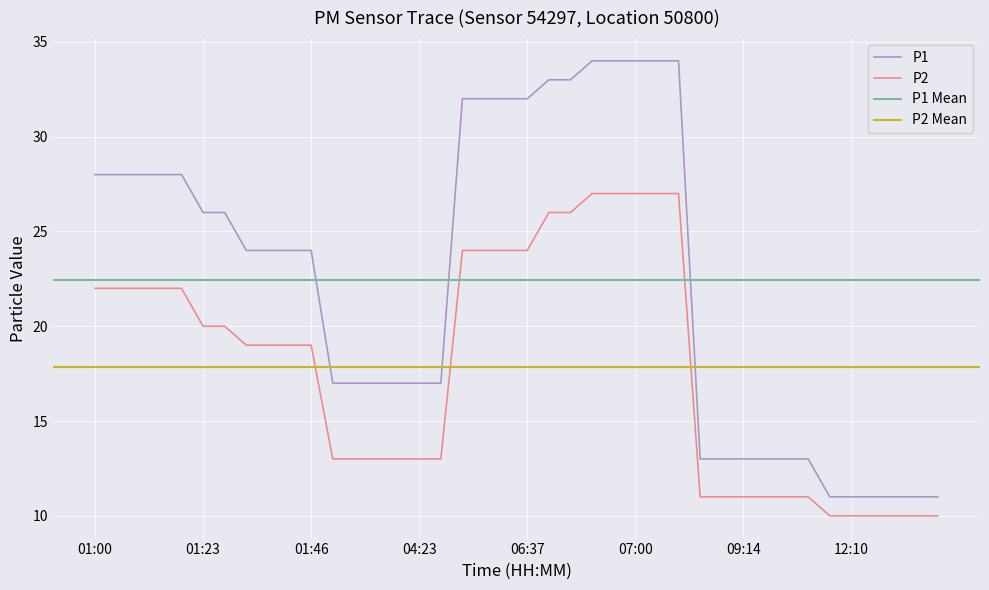

List the labels in order of P1 value, smallest first.

12:06, 12:10, 12:15, 12:19, 12:24, 12:29, 09:04, 09:09, 09:14, 09:18, 09:23, 09:27, 04:05, 04:09, 04:14, 04:19, 04:23, 04:28, 01:33, 01:37, 01:42, 01:46, 01:23, 01:28, 01:00, 01:05, 01:10, 01:14, 01:19, 06:23, 06:28, 06:32, 06:37, 06:42, 06:46, 06:51, 06:55, 07:00, 07:05, 07:09